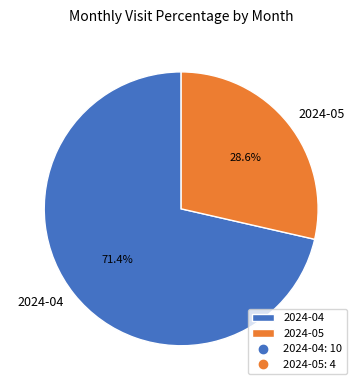

What is the ratio of the value at 2024-05 to the value at 2024-04?

0.4